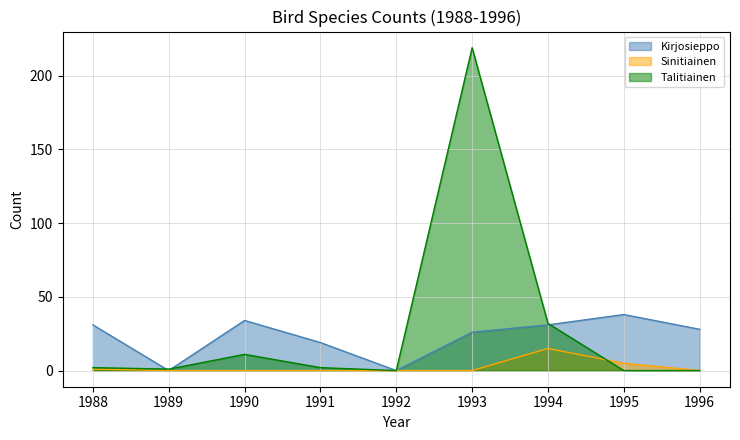

True or false: Talitiainen has more than 1 points higher than both neighbors.

True